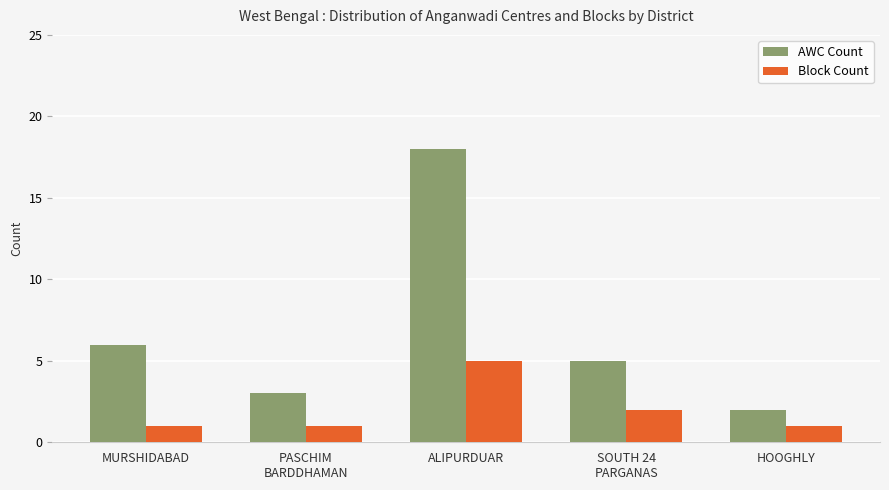

Which category has the highest value across all series?

ALIPURDUAR